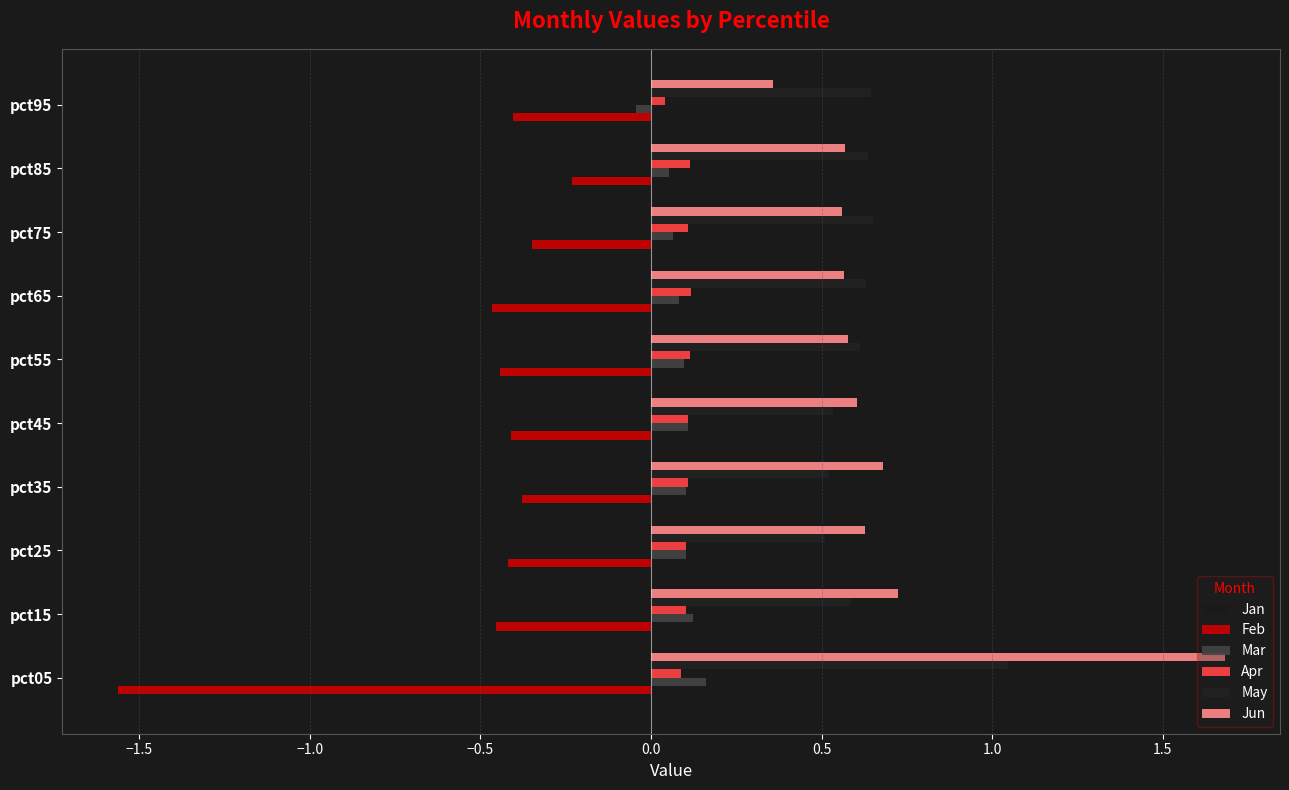

What is the difference between the second highest and minimum values in the Jun series?

0.4